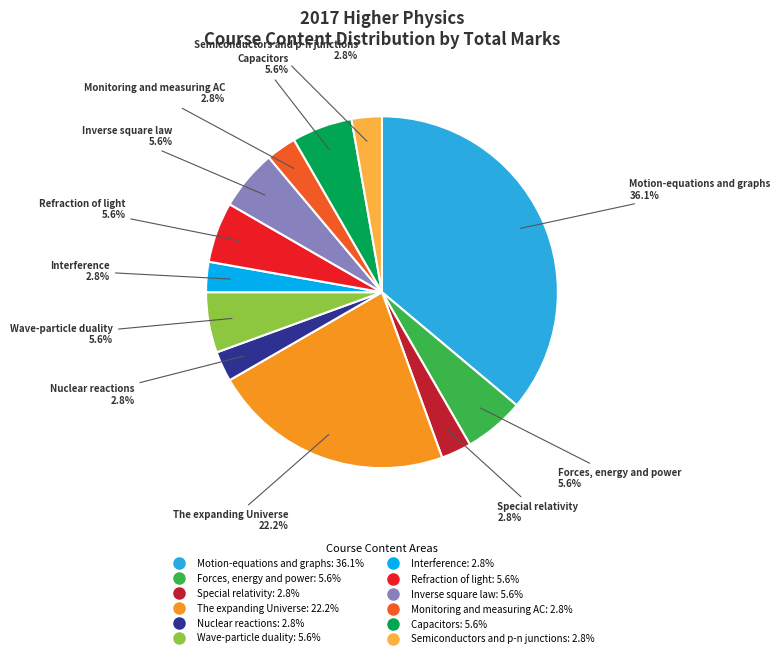

True or false: Interference accounts for 3% of the total.

True